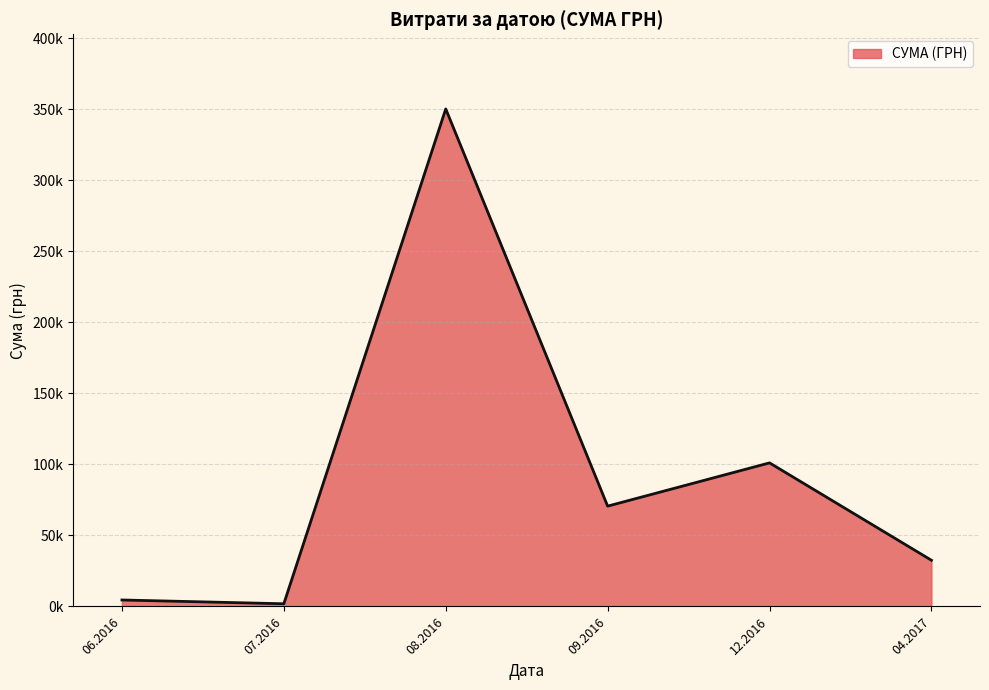

Does the chart display data point markers on the line(s)?

No